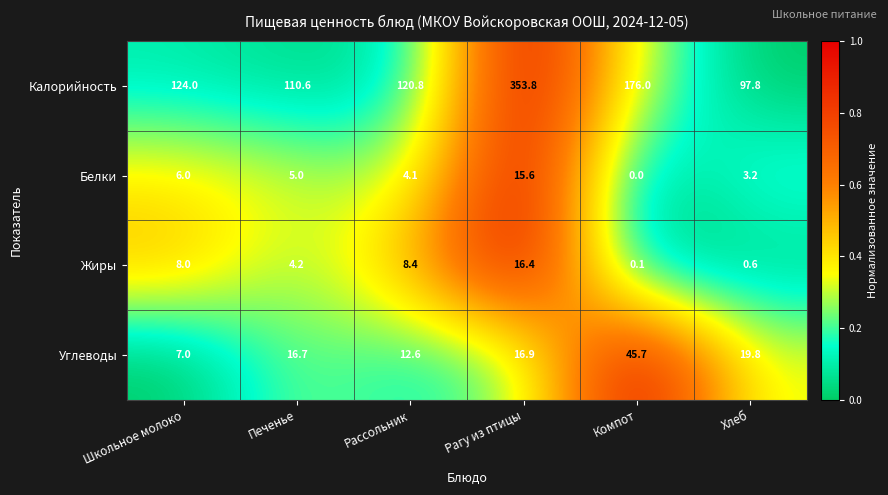

What is the sum of all Углеводы values?

118.7